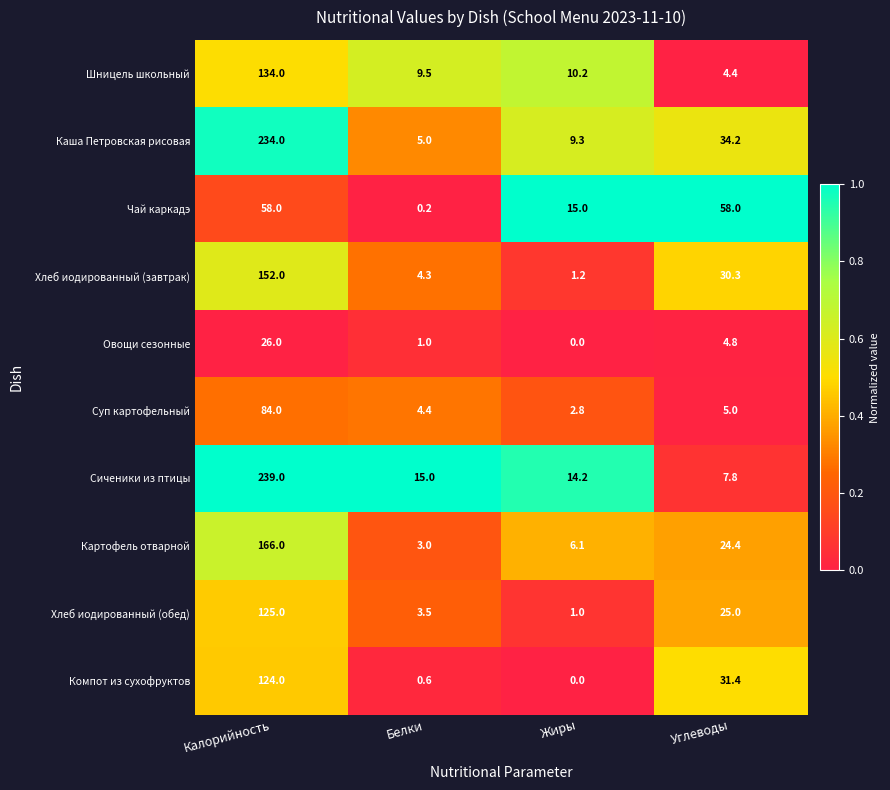

At which category is the sum across all series the highest?

Калорийность